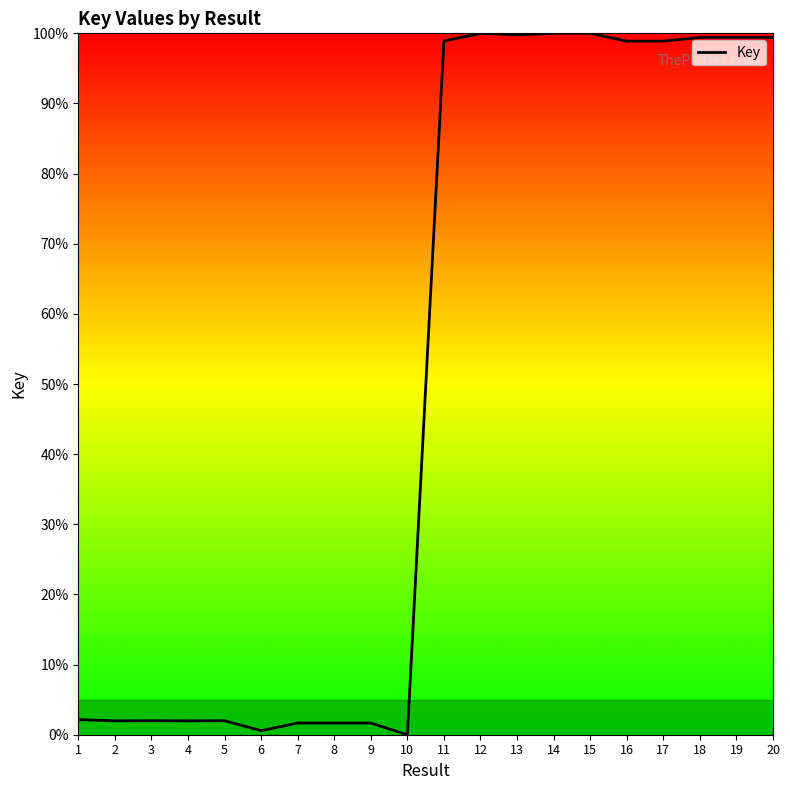

True or false: the data shows 98.9 at 17.

True